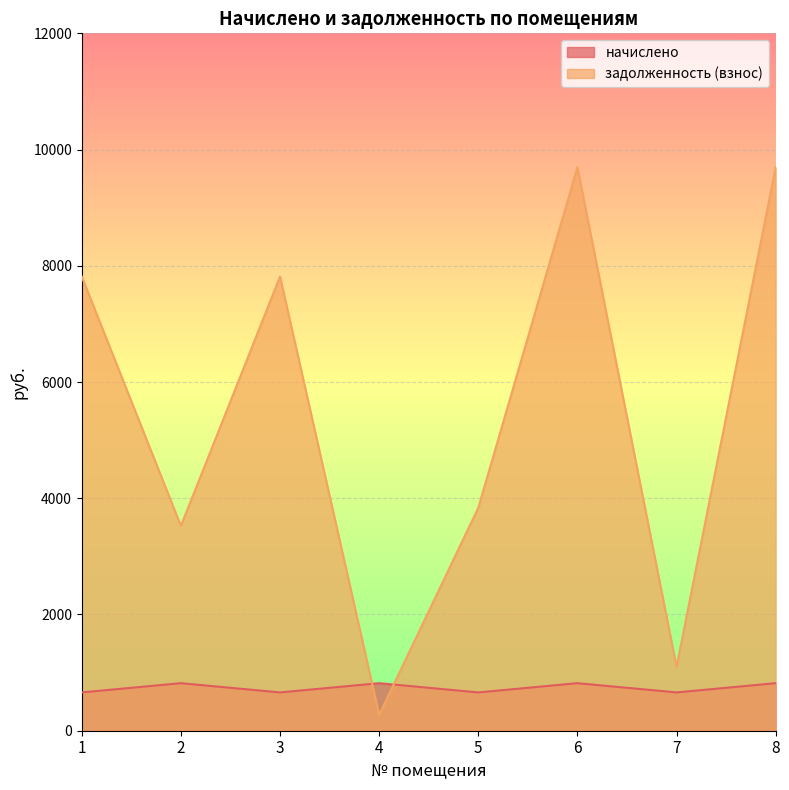

Where do начислено and задолженность (взнос) first cross each other?

3 and 4